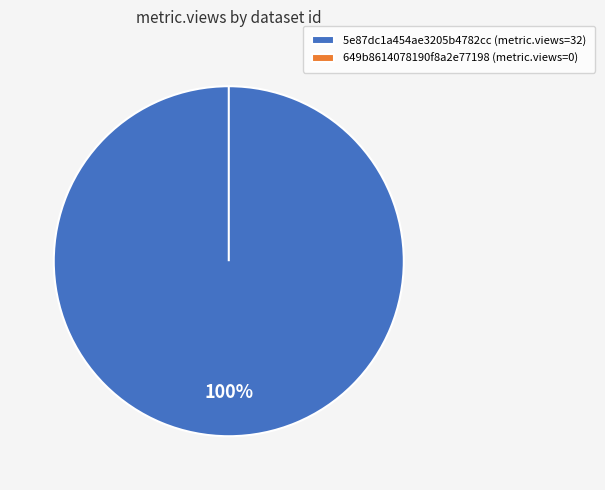

Between 5e87dc1a454ae3205b4782cc and 649b8614078190f8a2e77198, which is larger?

5e87dc1a454ae3205b4782cc